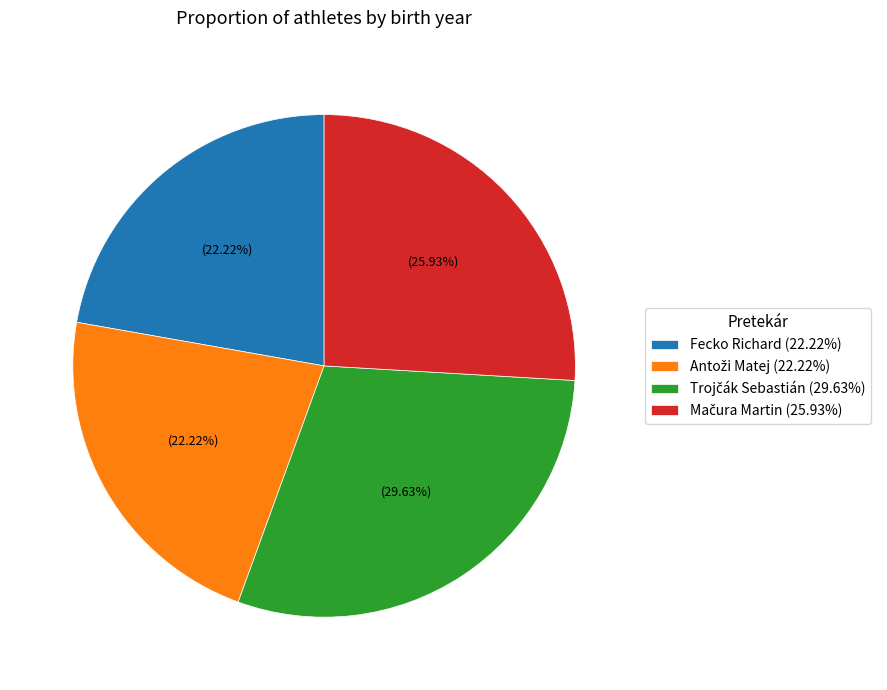

Is there a majority slice in this chart?

No